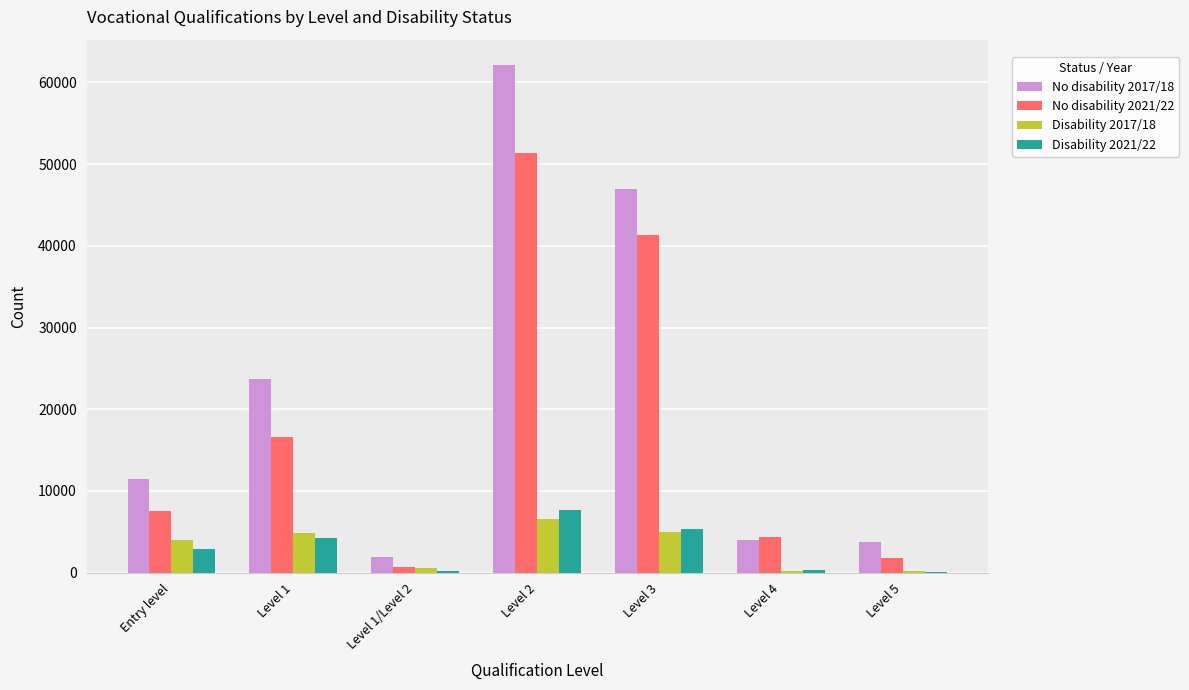

What is the spread (max minus min) of values at Level 3?

42015